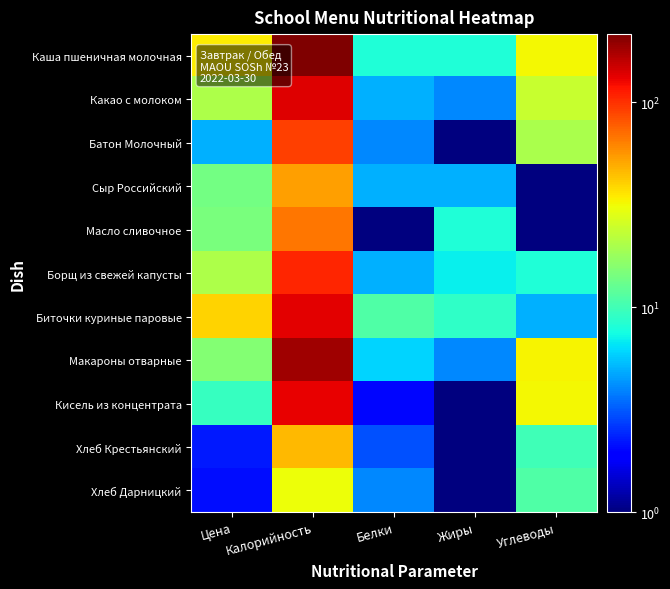

What is the minimum value shown in the chart?

1.0